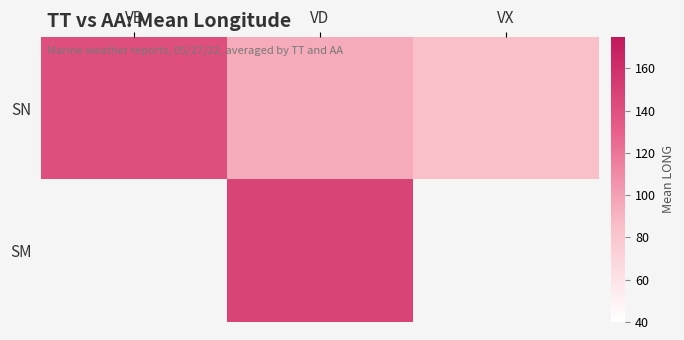

Is it true that SN equals 85.2 at VX?

True